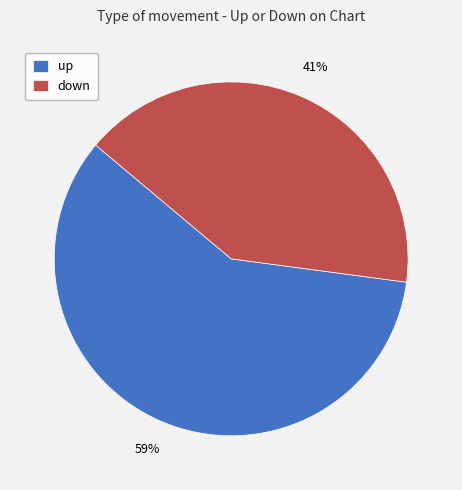

Rank the categories by value from highest to lowest.

up, down